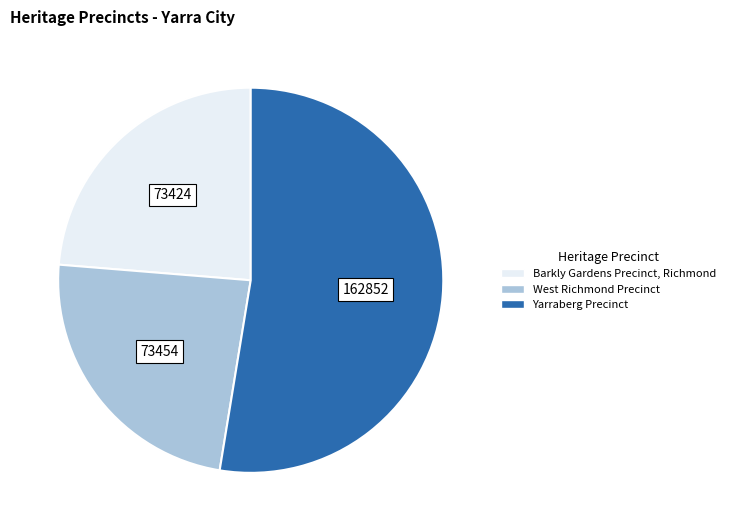

Is the sum of Barkly Gardens Precinct, Richmond and Yarraberg Precinct greater than half?

Yes